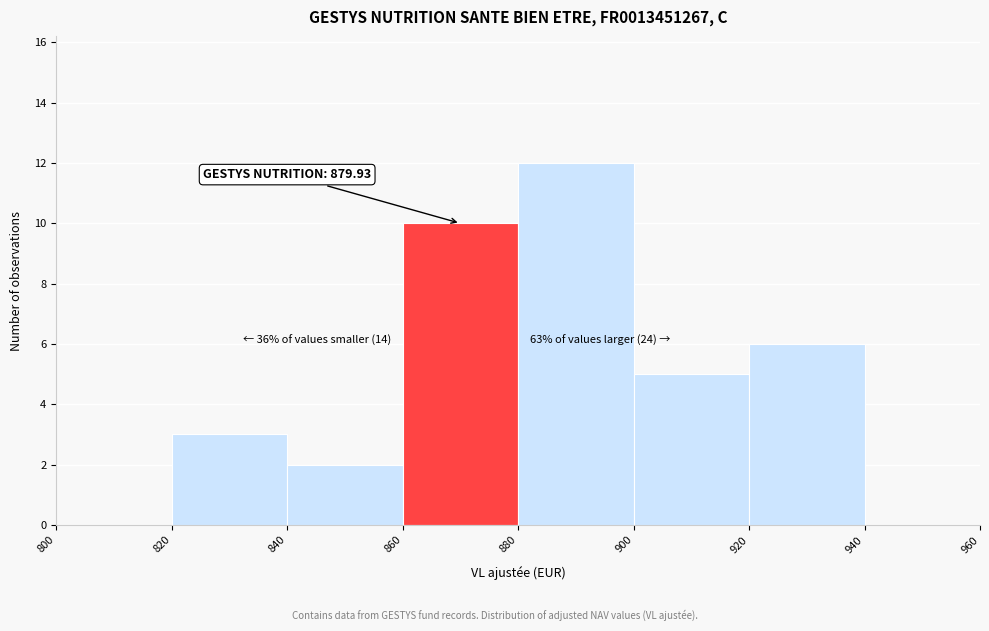

Over which range of the x-axis is the bar tallest?

880 to 900